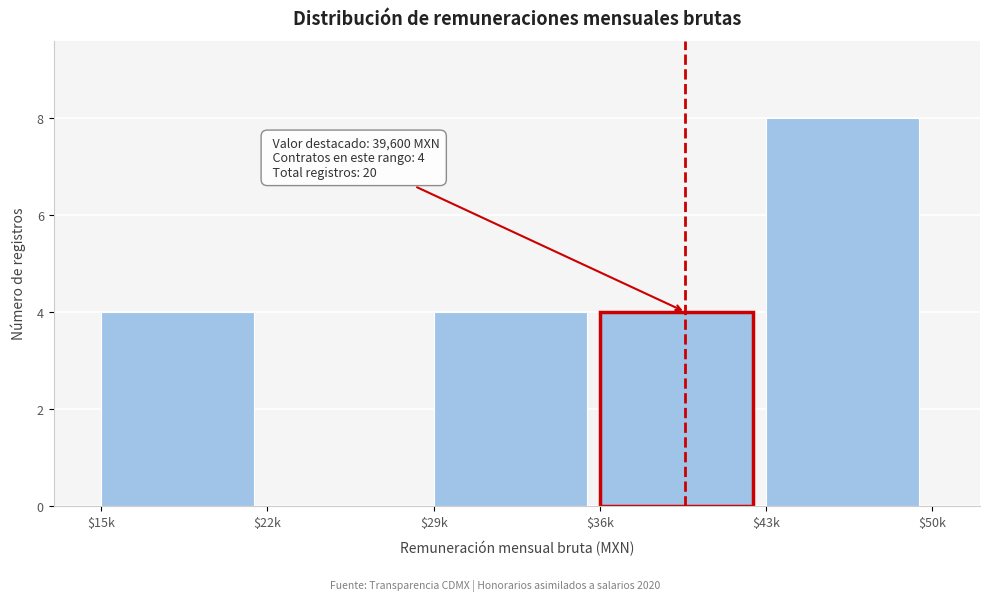

What is the sum of all values?

20